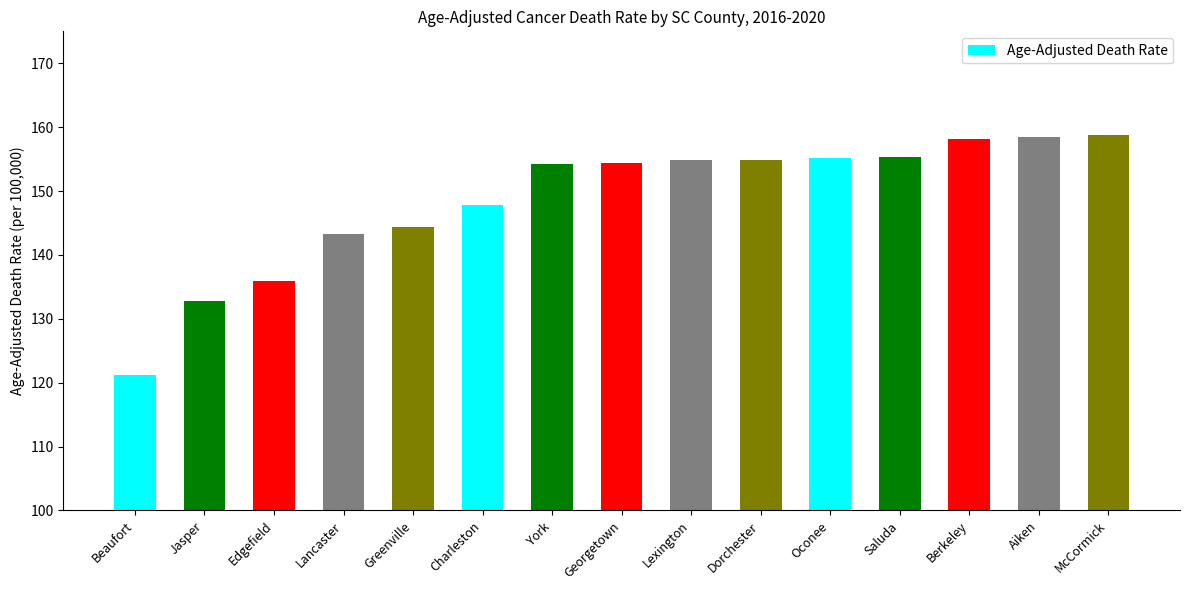

What is the ratio of the value at Dorchester to the value at Aiken?

1.0